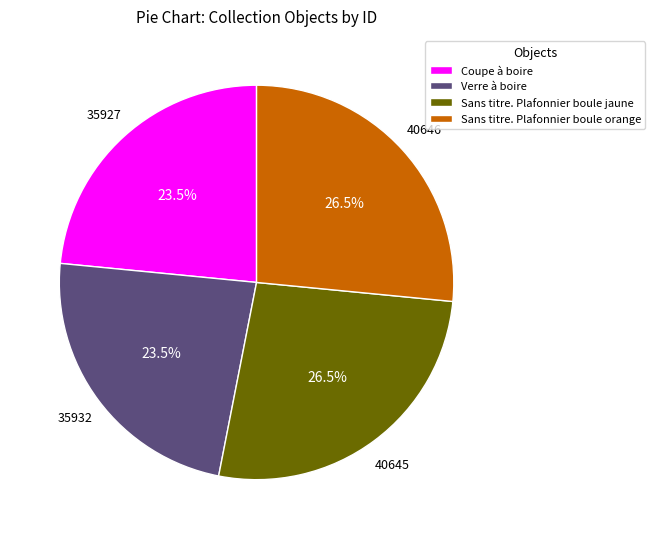

What percentage is NOT represented by Coupe à boire?

76.5%